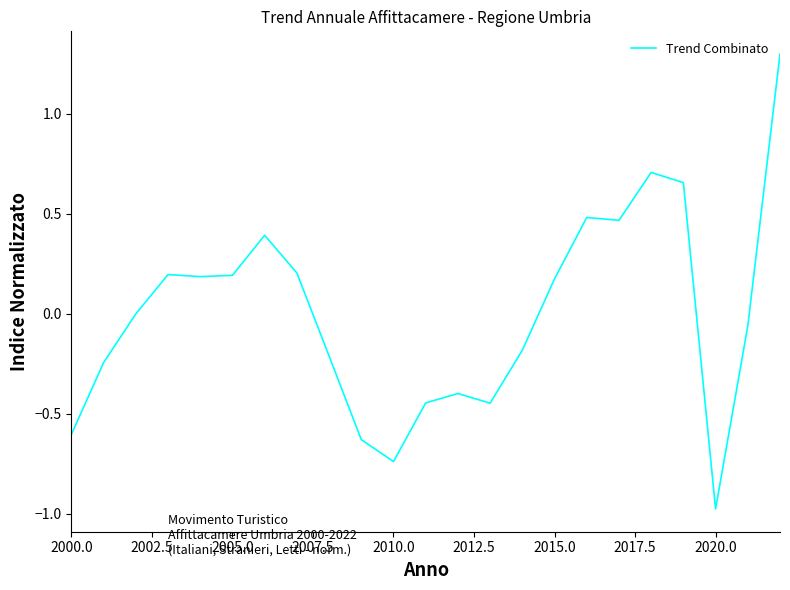

What is the greatest value displayed?

1.3